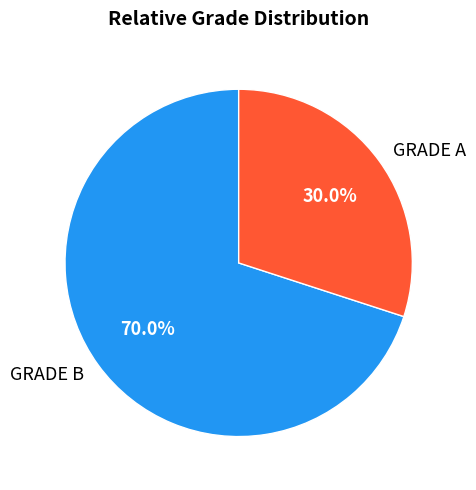

Which category accounts for the majority?

GRADE B